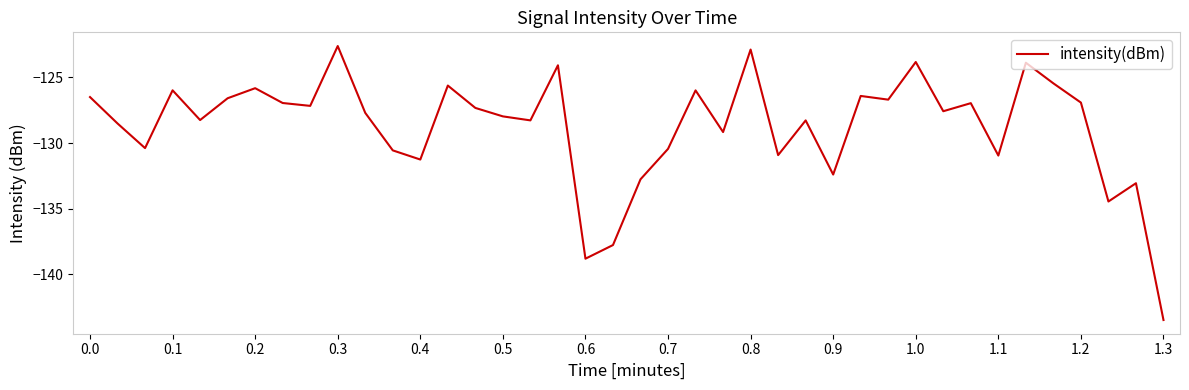

What is the sum of all values?

-5150.6